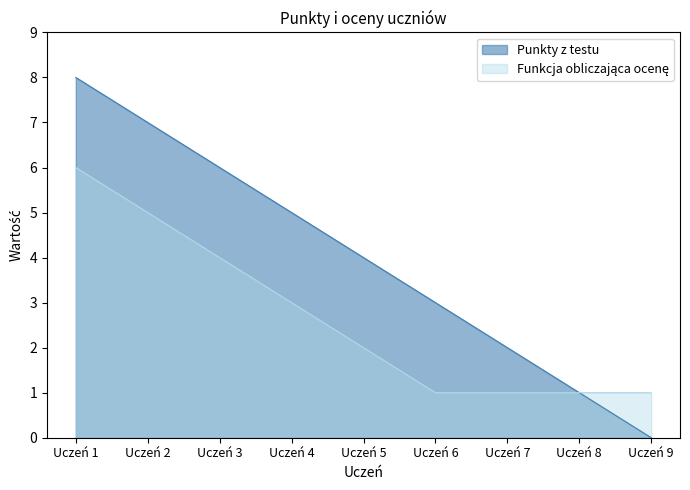

How many lines are shown in the chart?

2